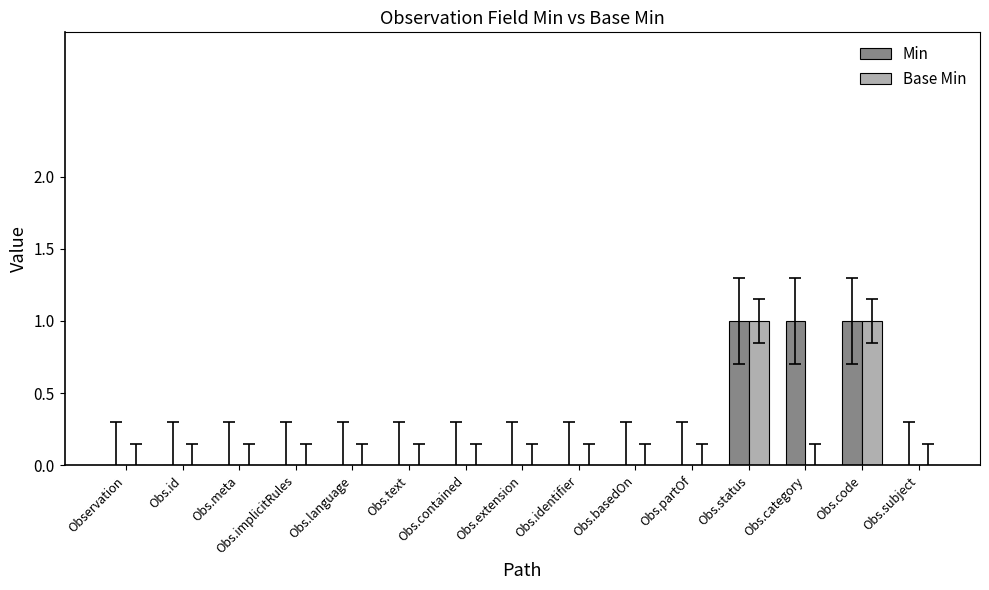

How many groups of bars are there?

15